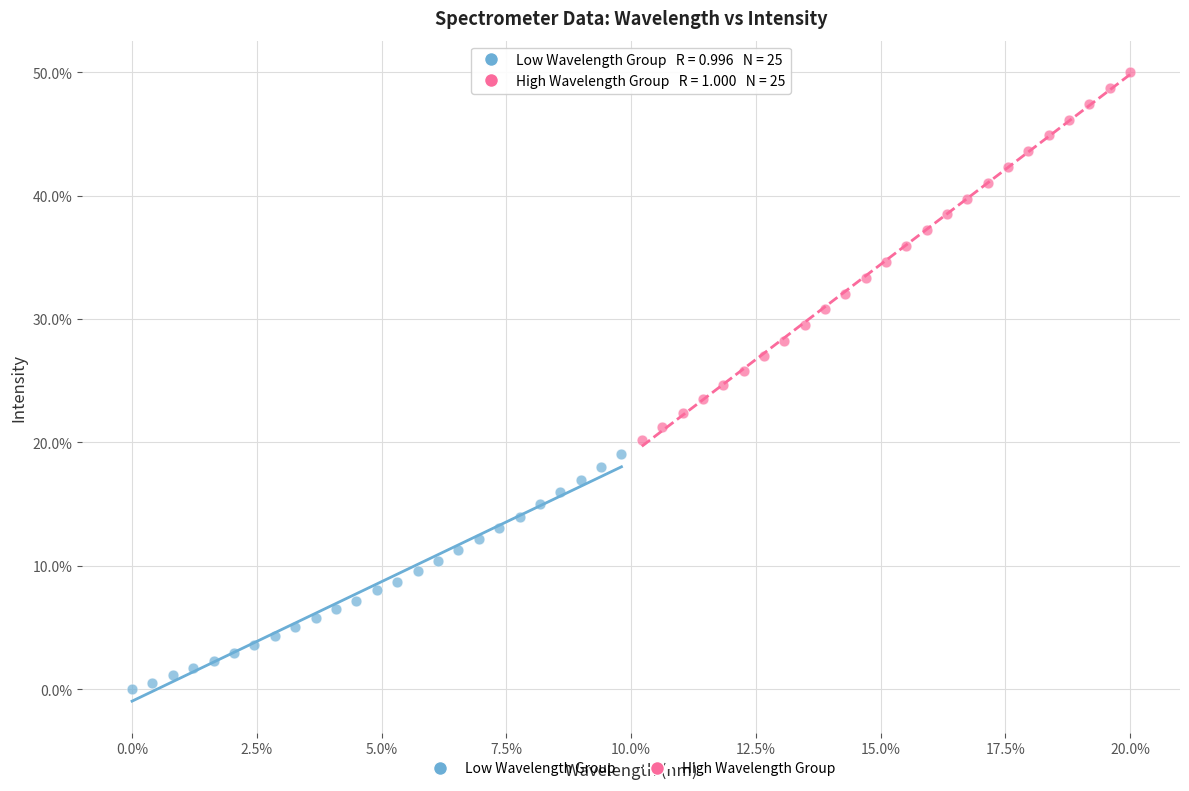

Which series contains the highest Y value?

High Wavelength Group